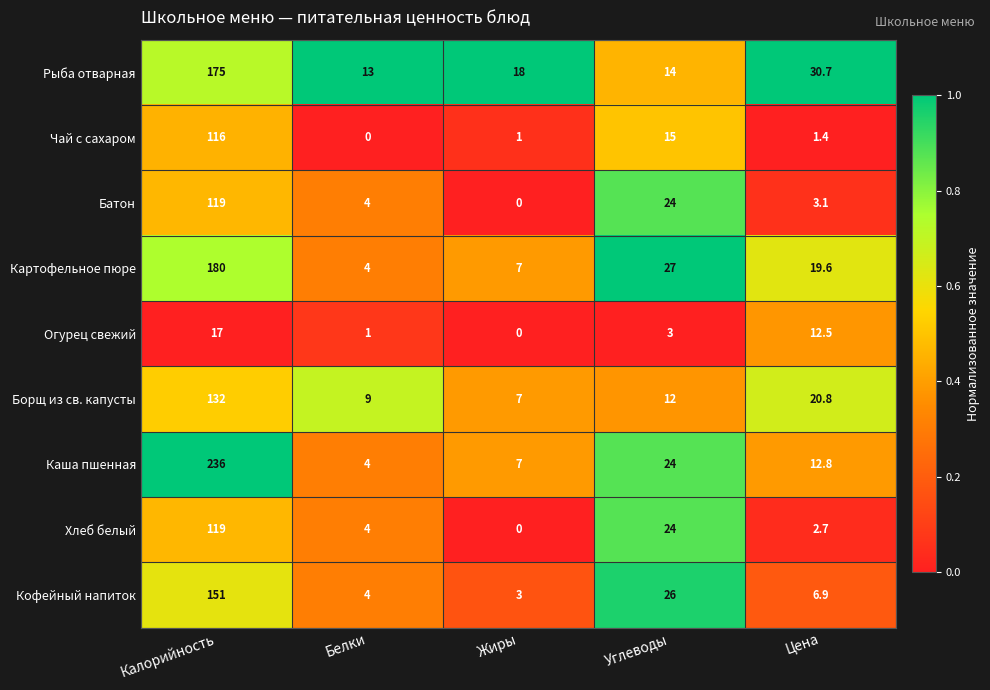

List the labels in order of Кофейный напиток value, smallest first.

Жиры, Белки, Цена, Углеводы, Калорийность